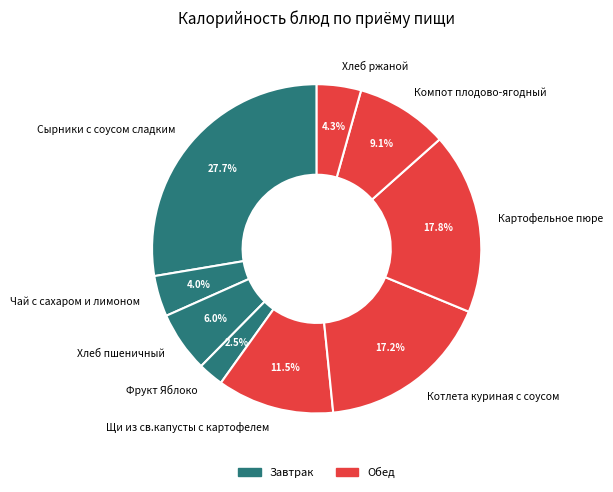

Does Щи из св.капусты с картофелем represent more than half of the total?

No